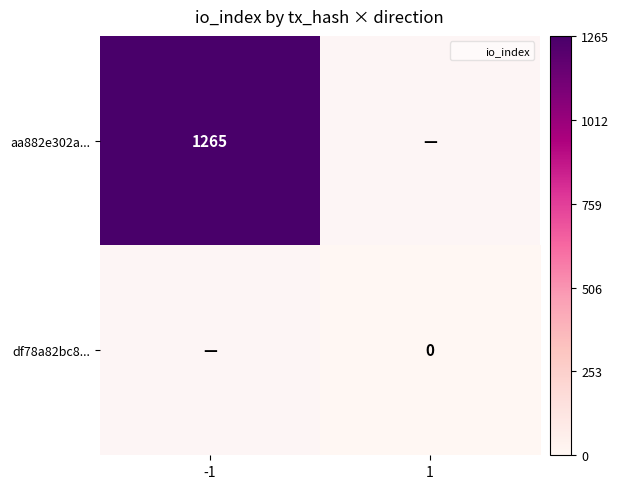

At -1, list the series in order from largest to smallest.

aa882e302a..., df78a82bc8...